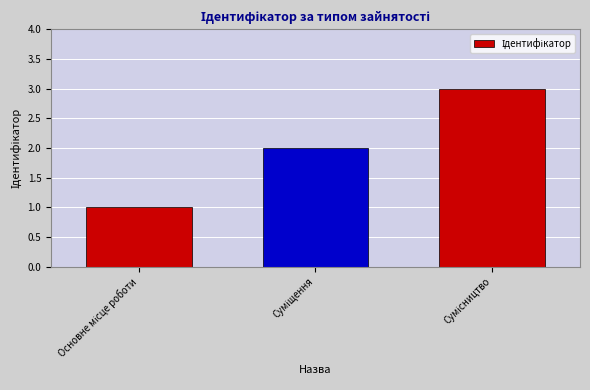

Does the chart contain stacked bars?

No